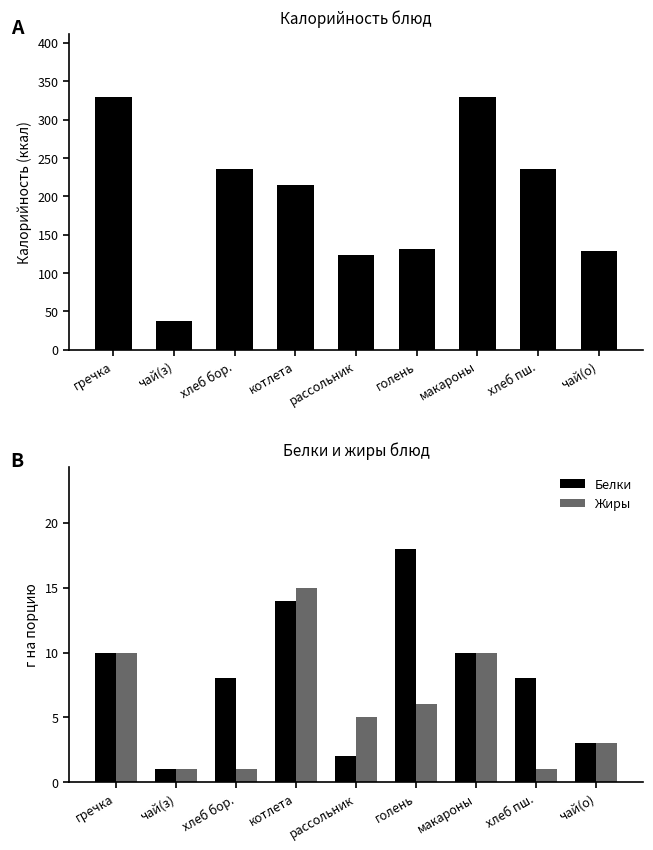

How many bars are there in total?

27